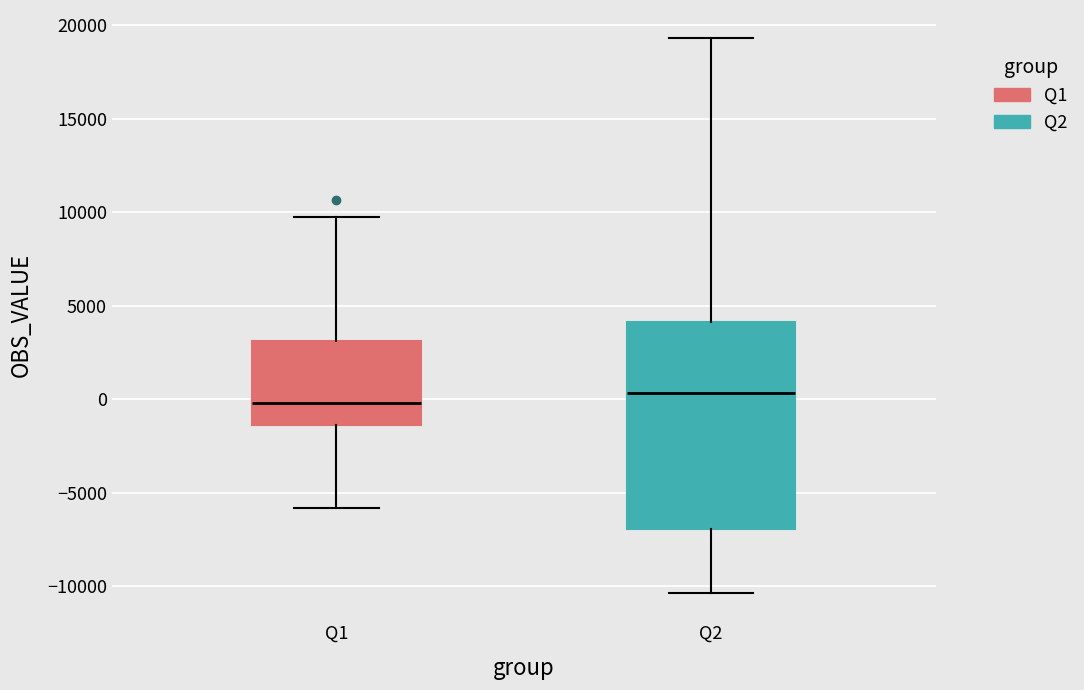

Reading left to right, read every box against the y-axis: the position of its median line, the range the box covers, and the ends of its whiskers. The values are not printed on the chart, so give them approximately, as read against the axis.

Q1: median 0, box -1500 to 3000, whiskers -6000 to 9500
Q2: median 500, box -7000 to 4000, whiskers -10500 to 19500